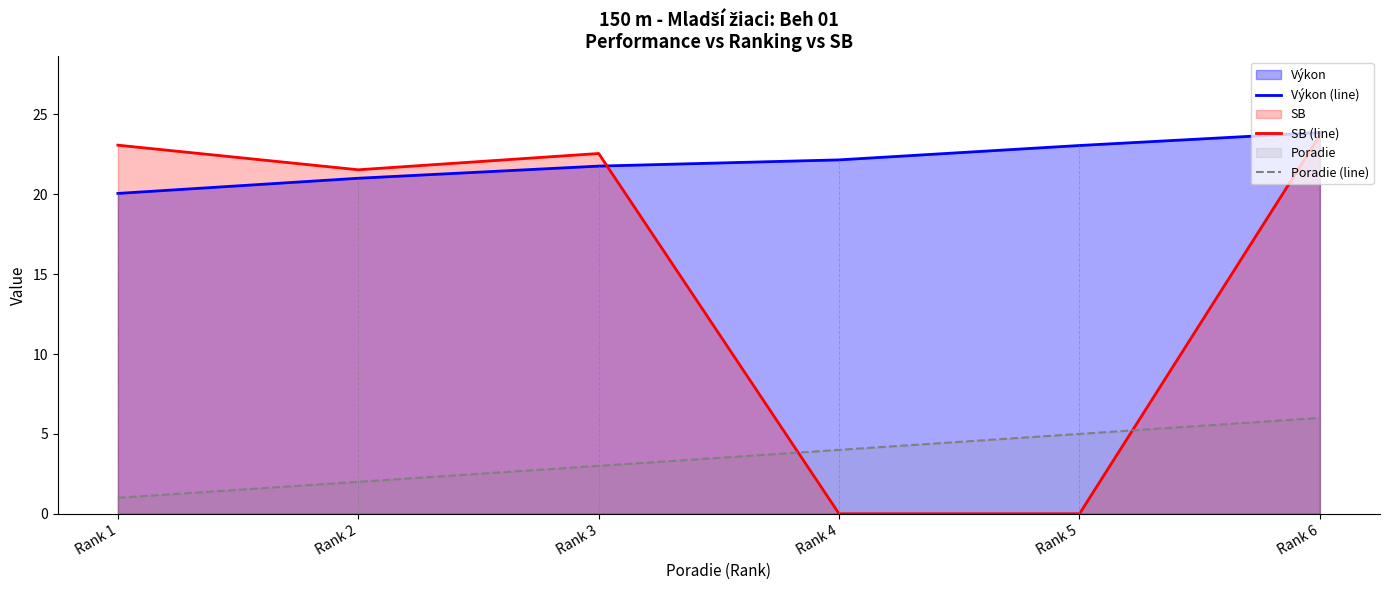

Which category has the lowest value across all series?

Rank 4